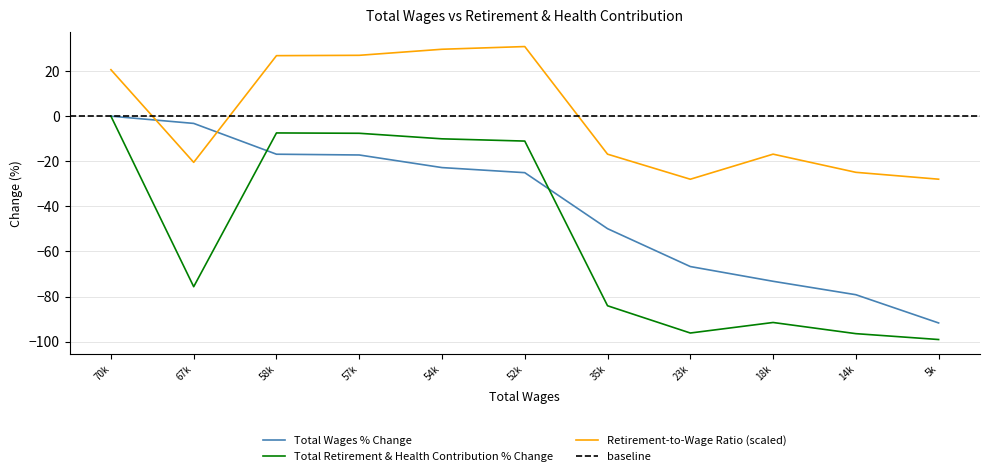

What is the lowest value of the Total Retirement & Health Contribution % Change series?

-99.0